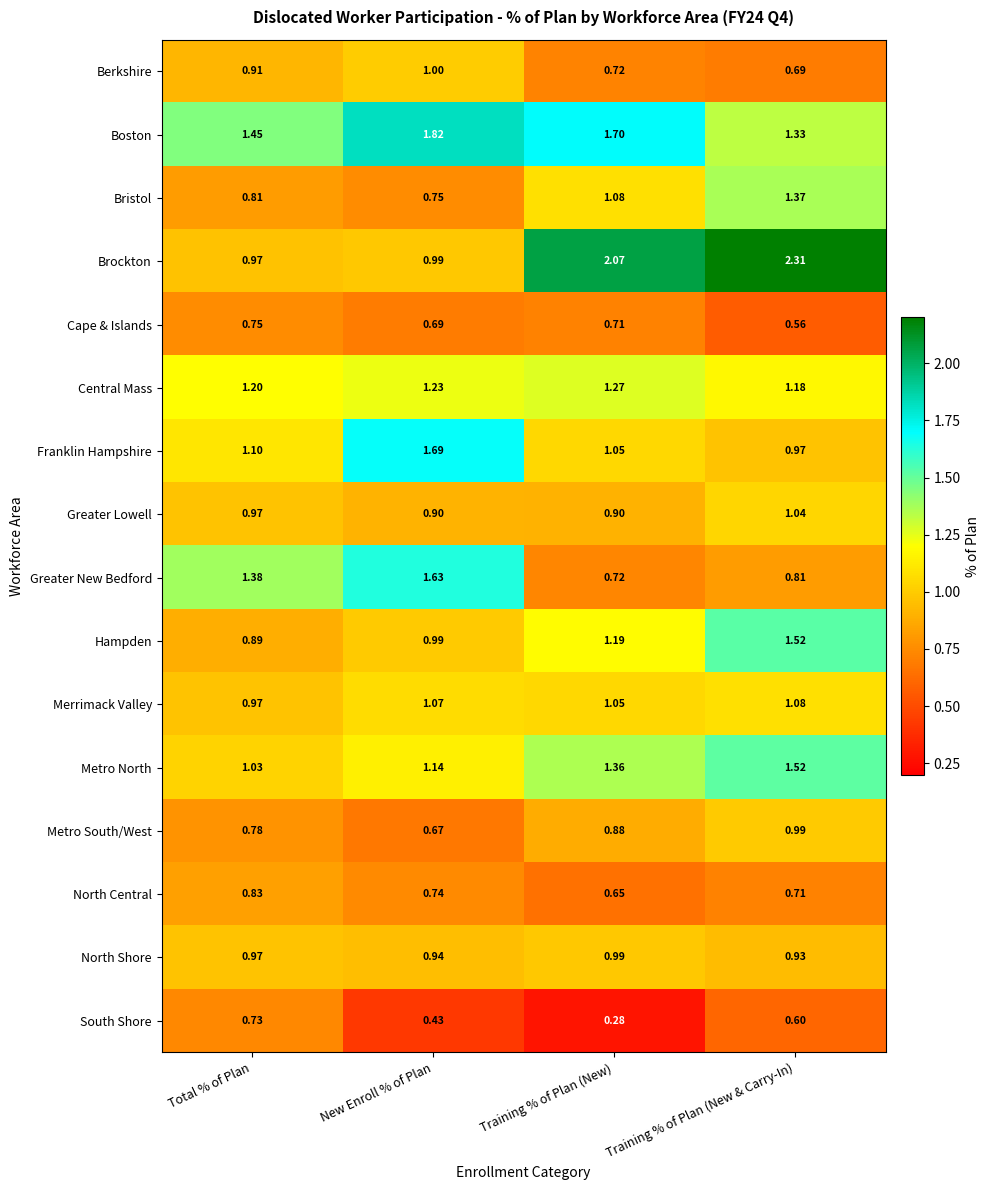

At which category is the sum across all series the highest?

Training % of Plan (New & Carry-In)